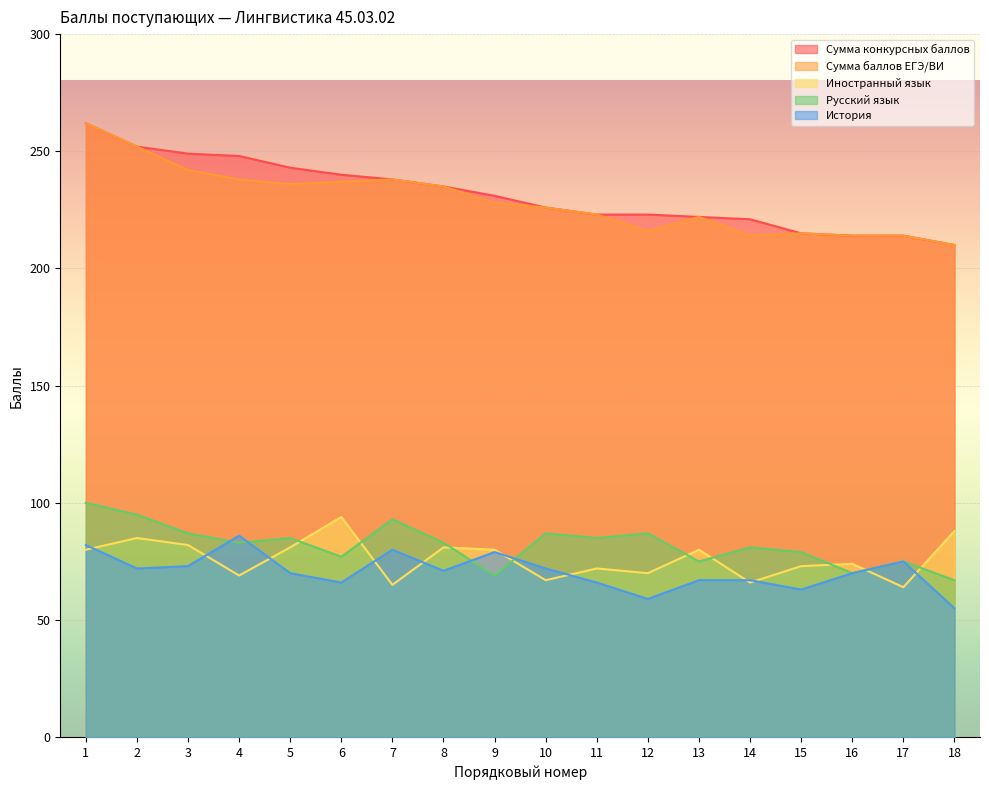

Reading right to left, extract all data points from this chart.

Сумма конкурсных баллов: 18=210	17=214	16=214	15=215	14=221	13=222	12=223	11=223	10=226	9=231	8=235	7=238	6=240	5=243	4=248	3=249	2=252	1=262
Сумма баллов ЕГЭ/ВИ: 18=210	17=214	16=214	15=215	14=214	13=222	12=216	11=223	10=226	9=228	8=235	7=238	6=237	5=236	4=238	3=242	2=252	1=262
Иностранный язык: 18=88	17=64	16=74	15=73	14=66	13=80	12=70	11=72	10=67	9=80	8=81	7=65	6=94	5=81	4=69	3=82	2=85	1=80
Русский язык: 18=67	17=75	16=70	15=79	14=81	13=75	12=87	11=85	10=87	9=69	8=83	7=93	6=77	5=85	4=83	3=87	2=95	1=100
История: 18=55	17=75	16=70	15=63	14=67	13=67	12=59	11=66	10=72	9=79	8=71	7=80	6=66	5=70	4=86	3=73	2=72	1=82